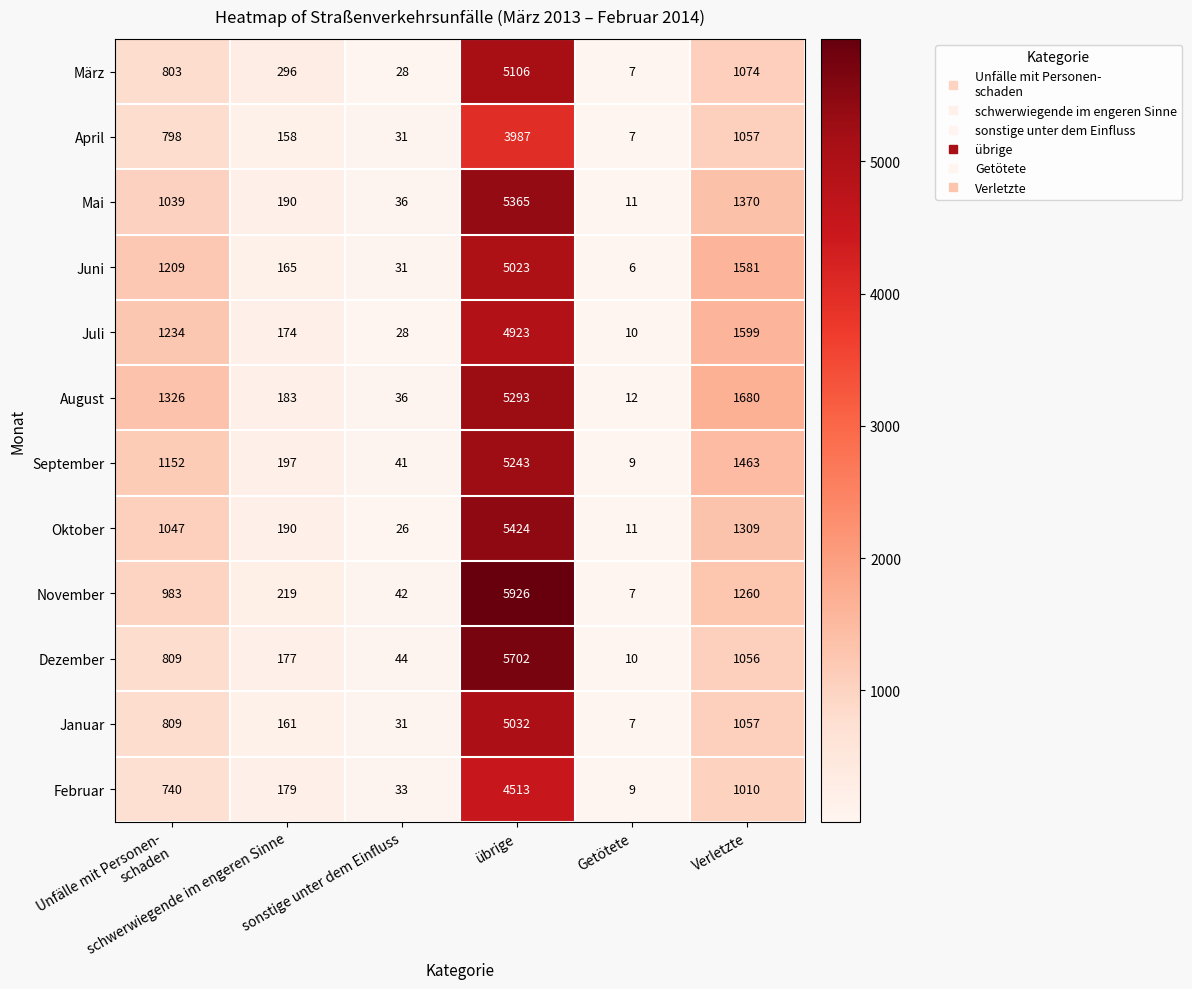

List the series in order of their peak value, highest first.

November, Dezember, Oktober, Mai, August, September, März, Januar, Juni, Juli, Februar, April